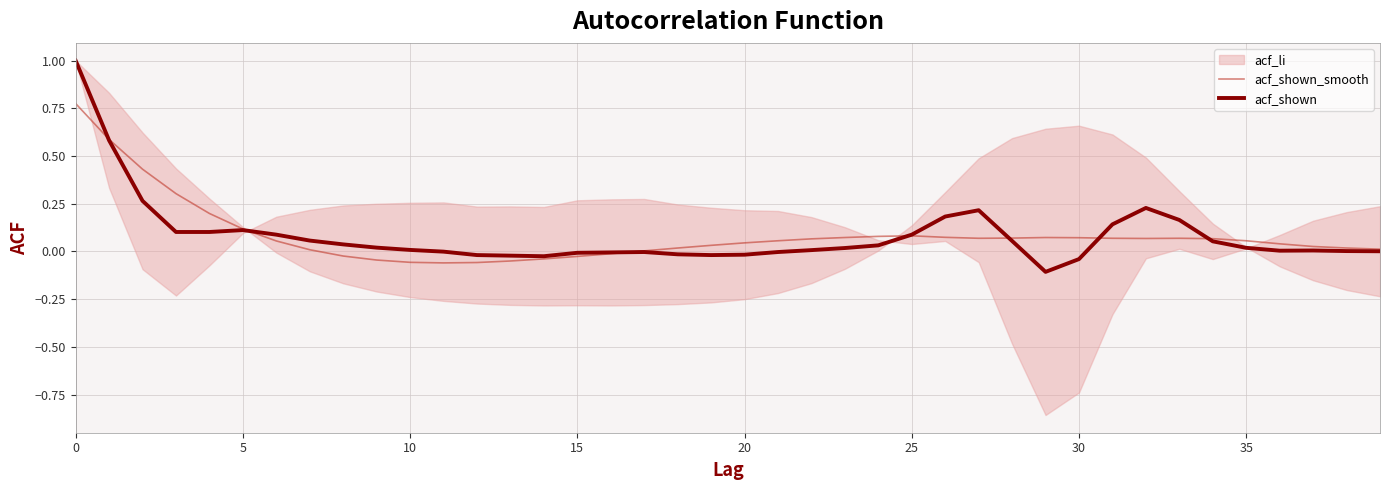

Read the acf_shown_smooth value at 30.

0.1